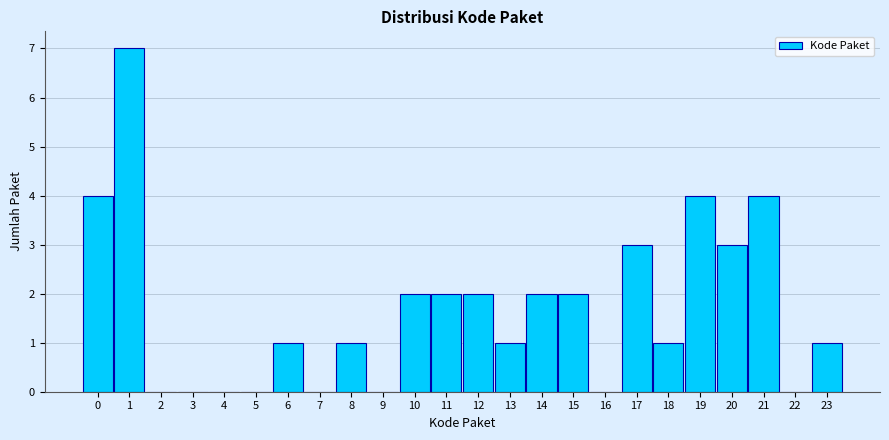

Reading left to right, extract all data points from this chart.

0=4	1=7	2=0	3=0	4=0	5=0	6=1	7=0	8=1	9=0	10=2	11=2	12=2	13=1	14=2	15=2	16=0	17=3	18=1	19=4	20=3	21=4	22=0	23=1